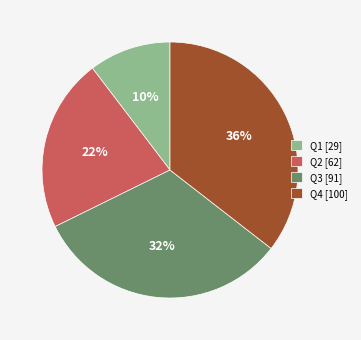

Rank the categories by value from lowest to highest.

Q1 [29], Q2 [62], Q3 [91], Q4 [100]